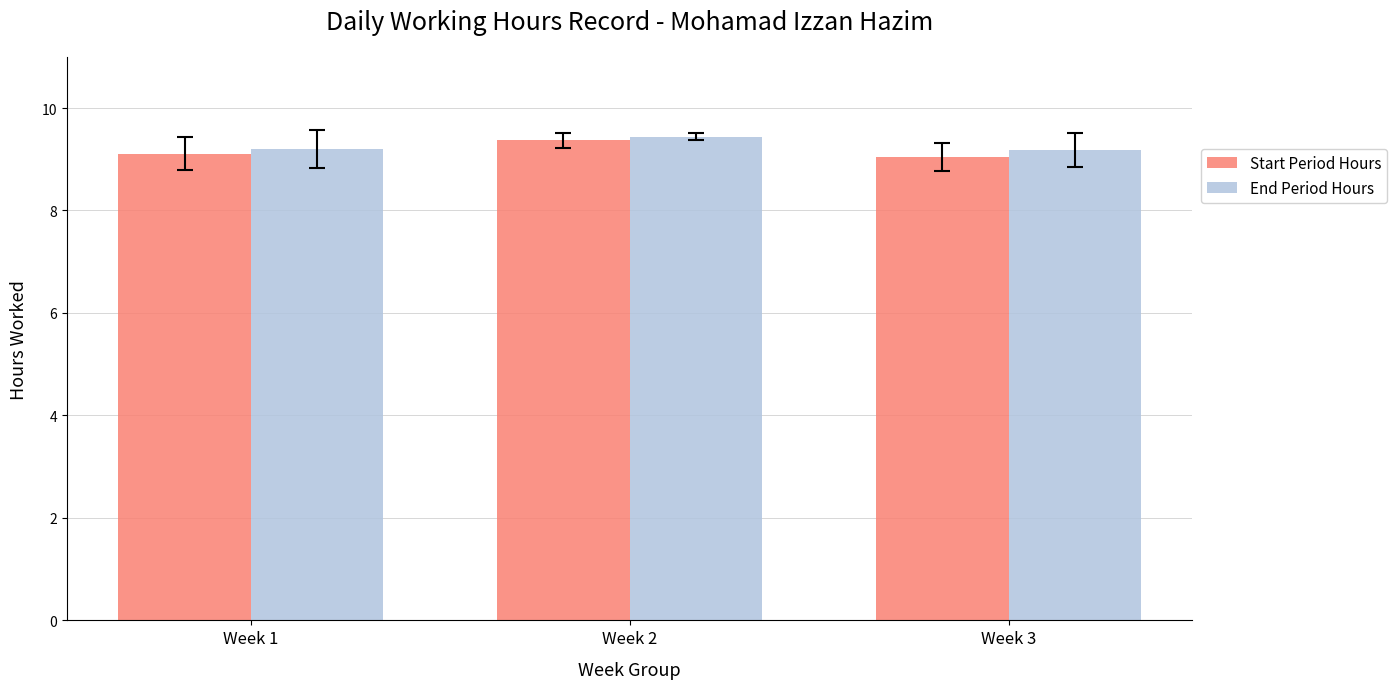

Which series has the largest range (max minus min)?

Start Period Hours